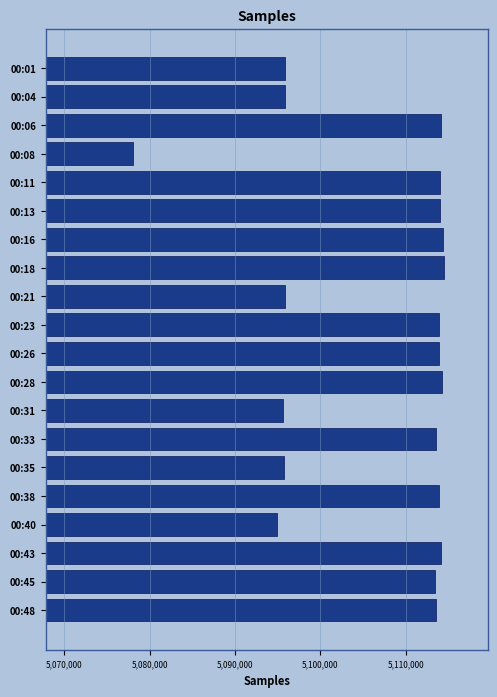

The value at 00:18 is 5114496. True or false?

True